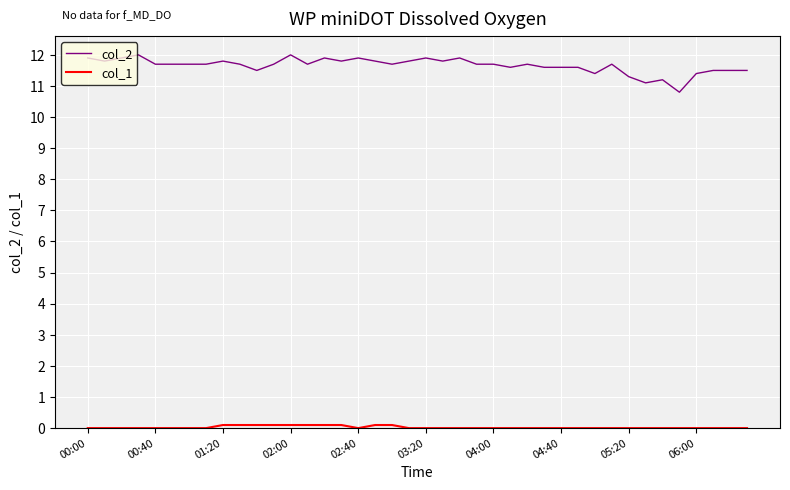

What is the maximum value shown in the chart?

12.0